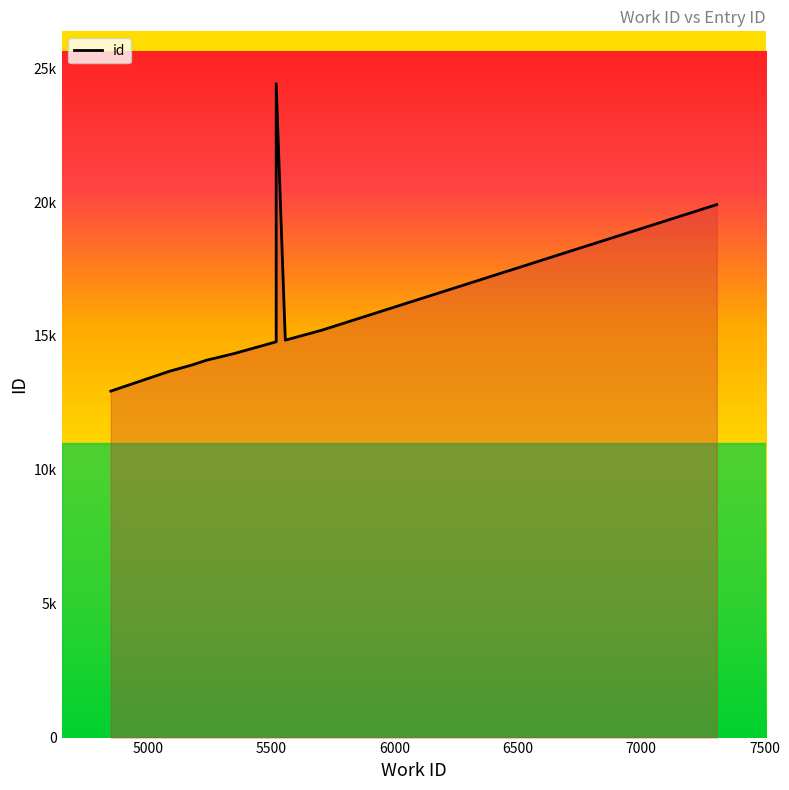

What is the difference between the maximum and minimum values?

11482